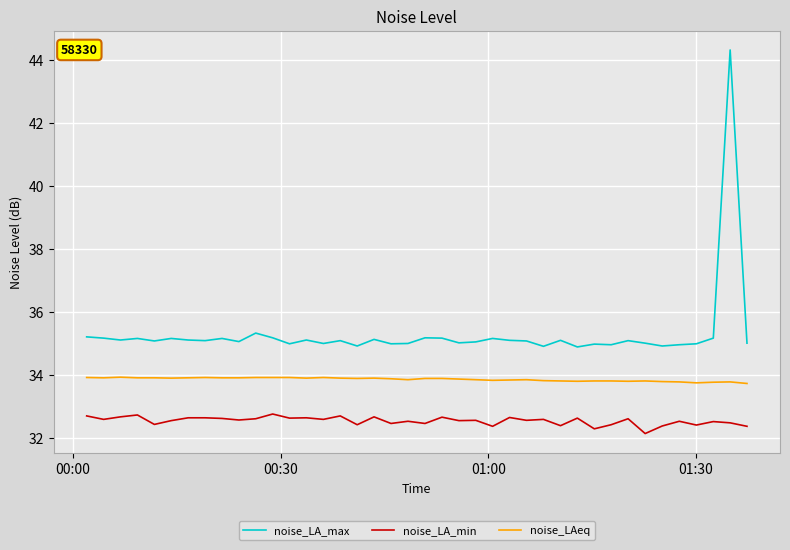

True or false: noise_LA_min has more than 0 points higher than both neighbors.

True